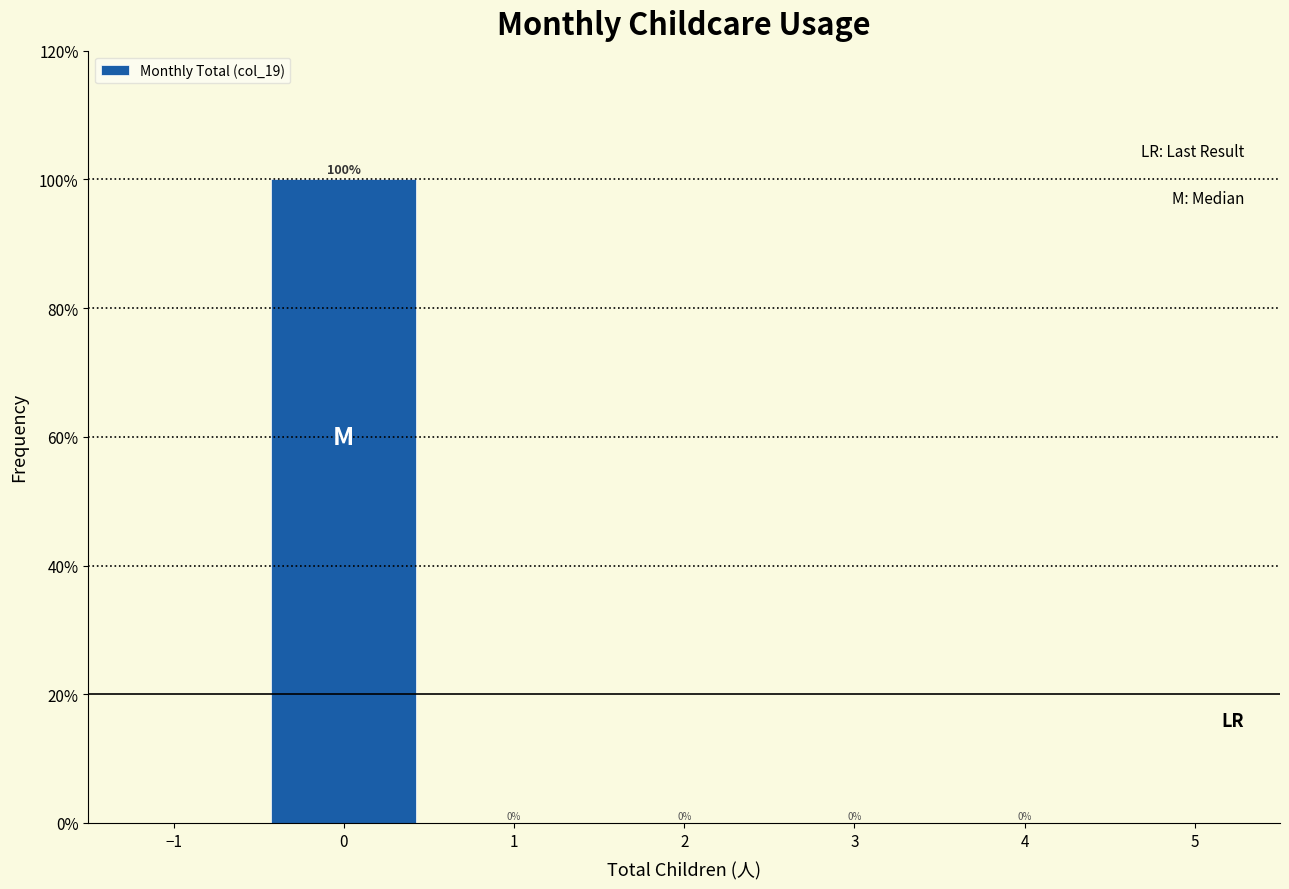

Reading left to right, transcribe this chart: for each bar, give the range it covers on the x-axis and its height.

-0.5 to 0.5: 100
0.5 to 1.5: 0
1.5 to 2.5: 0
2.5 to 3.5: 0
3.5 to 4.5: 0